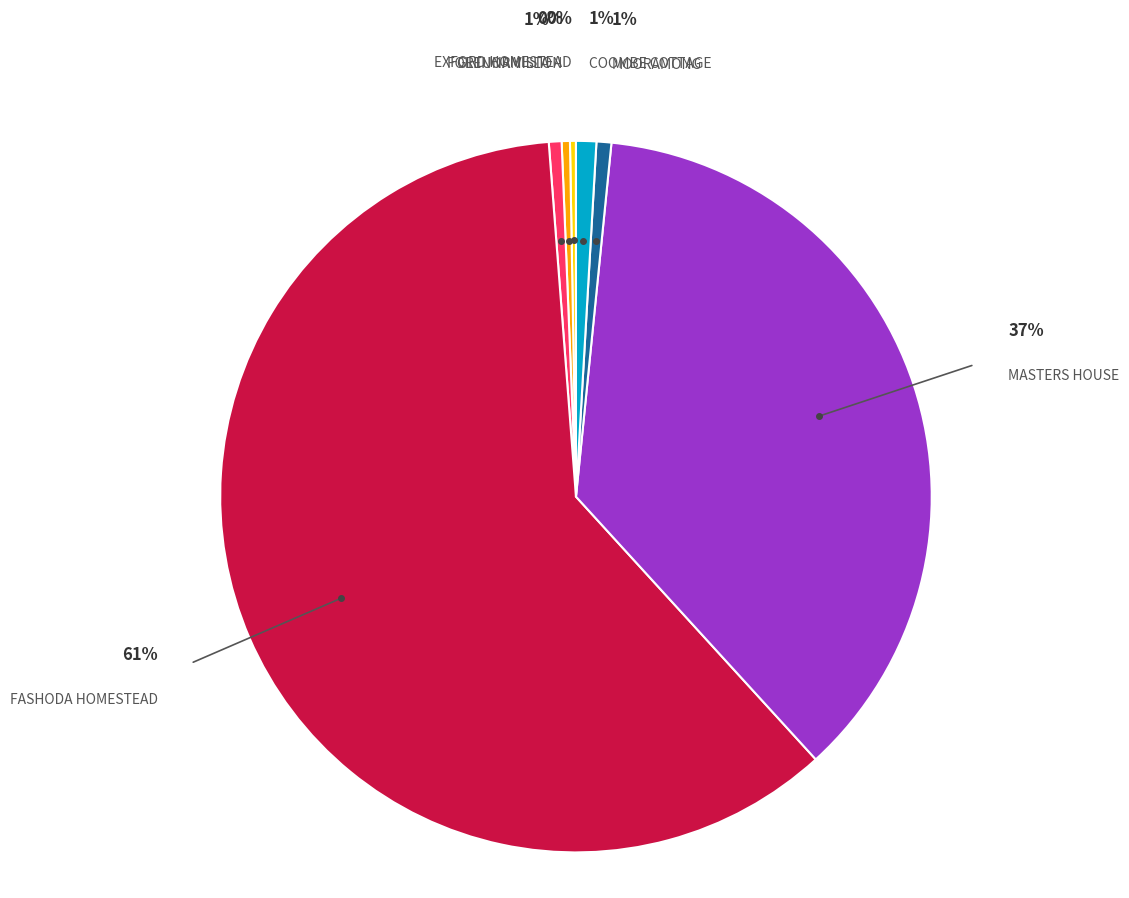

To the nearest percent, what is the difference between the largest and smallest slice percentages?

60%